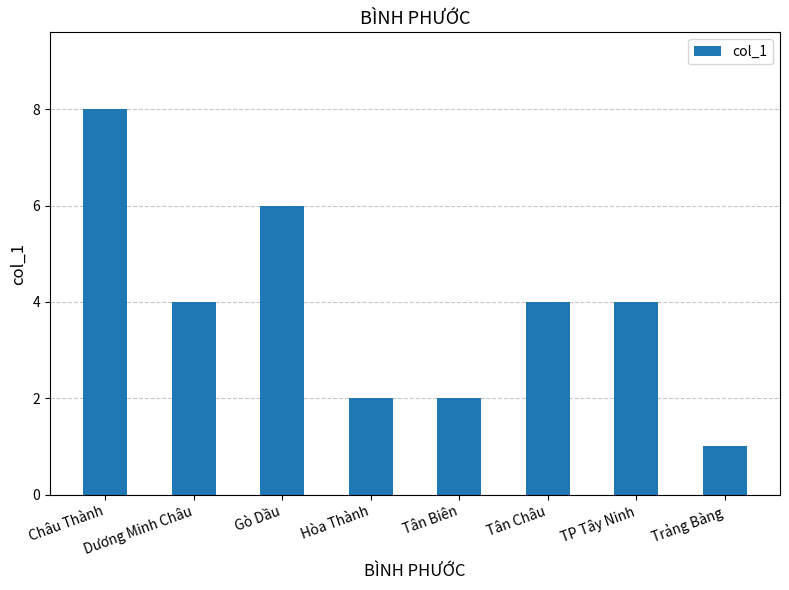

What is the sum of the values at TP Tây Ninh and Trảng Bàng?

5